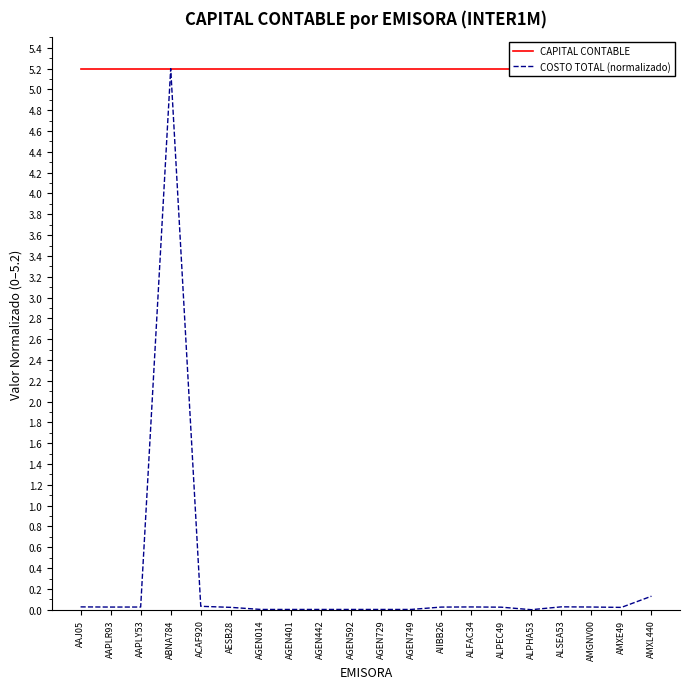

Where is COSTO TOTAL (normalizado) nearest to the value 2?

AMXL440